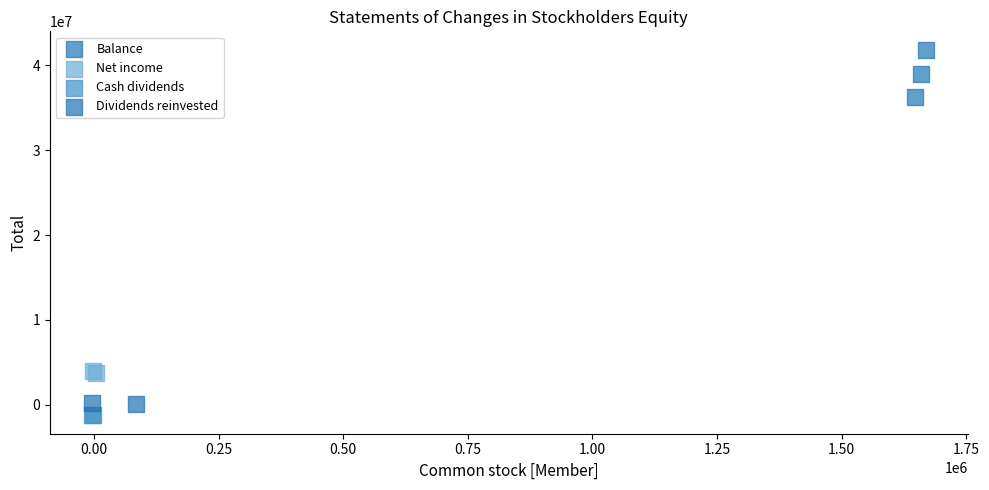

Which series contains the highest Y value?

Balance